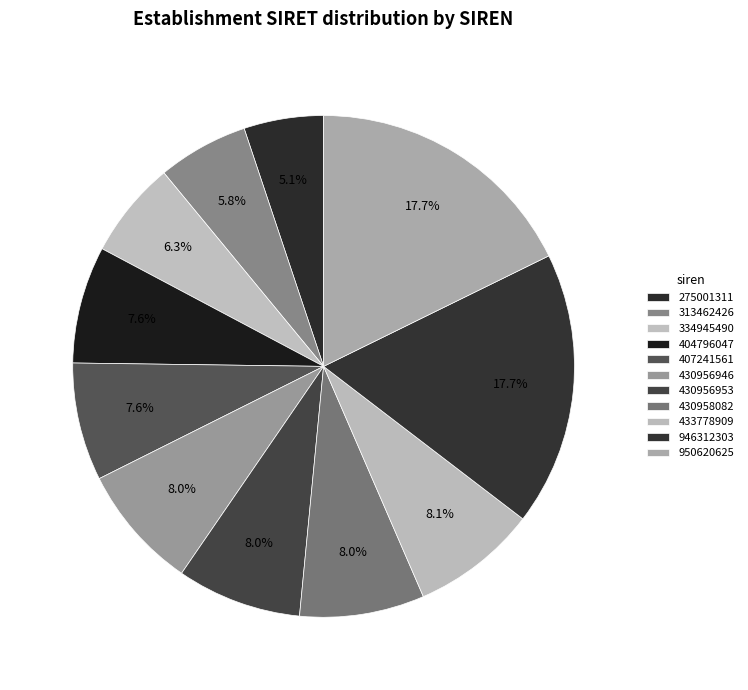

How many slices are in this pie chart?

11